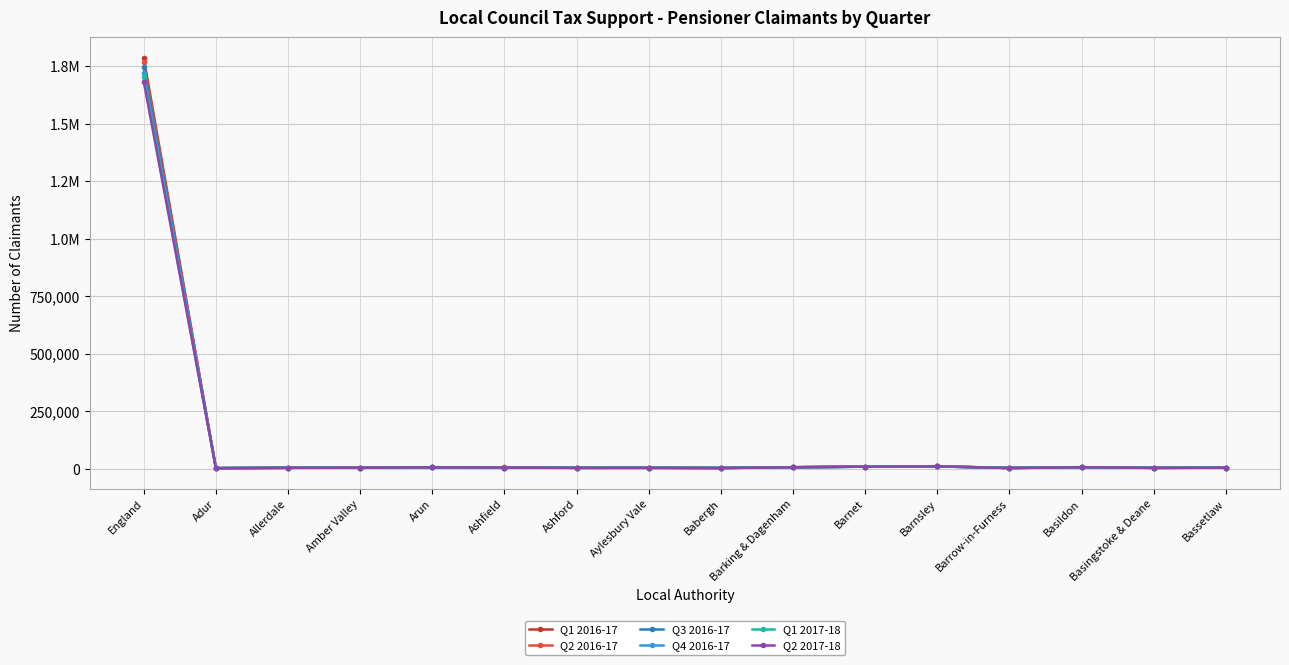

What is the sum of all Q4 2016-17 values?

1790766